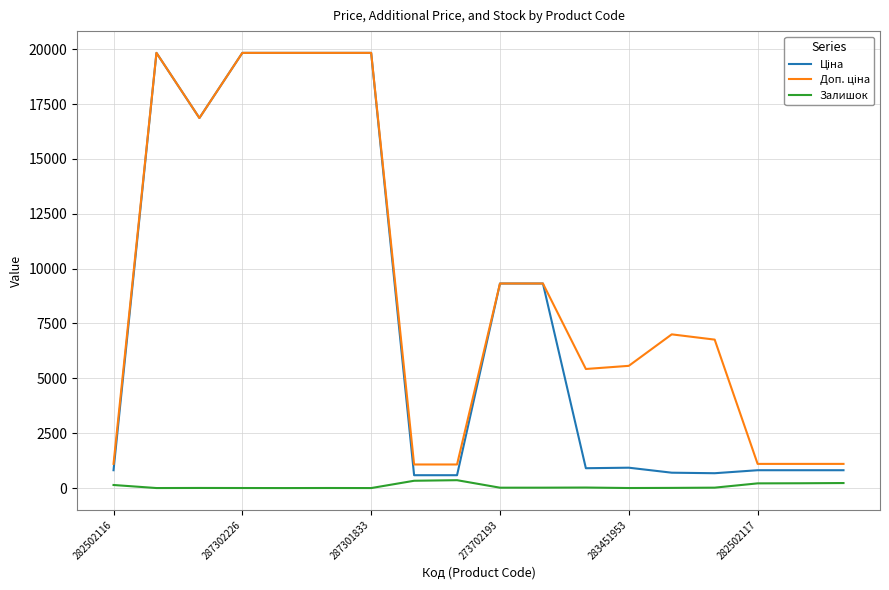

What is the maximum value shown in the chart?

19831.1